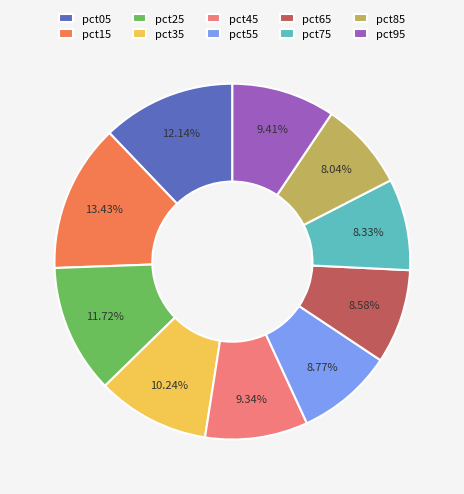

Is pct65 the majority of the pie?

No